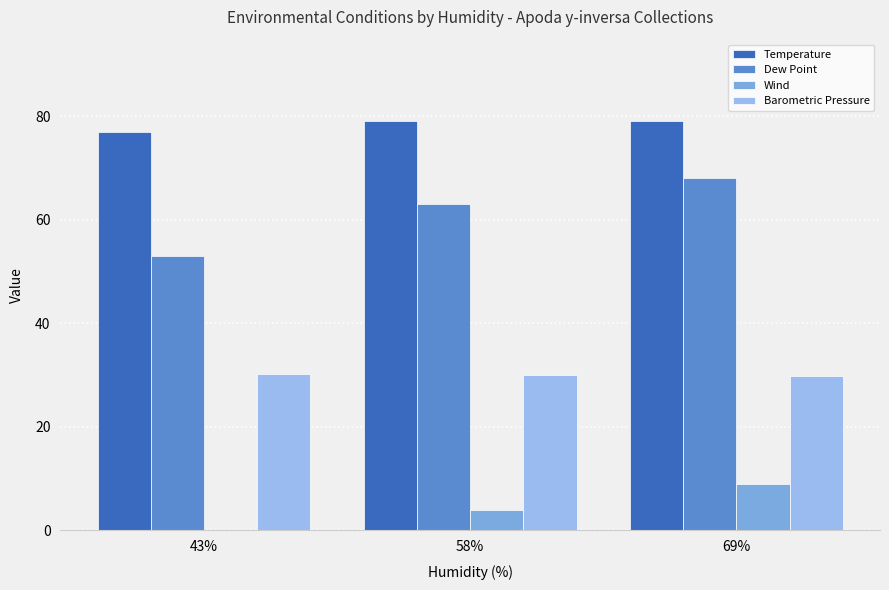

Count the Temperature values in the range 77 to 79.

3